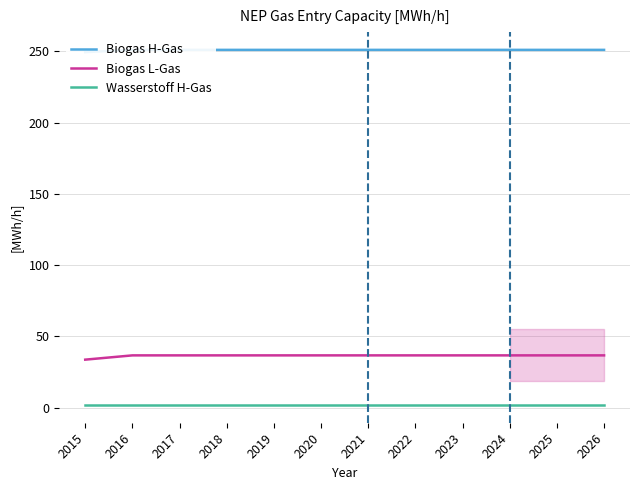

What is the value of the Biogas L-Gas point at the 6th from the left?

36.6